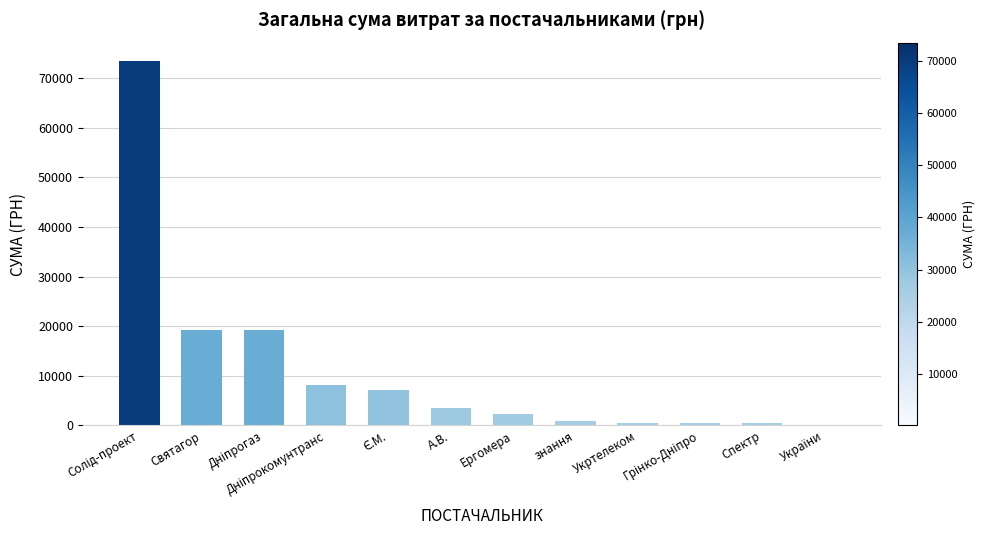

How many series are shown in this chart?

1